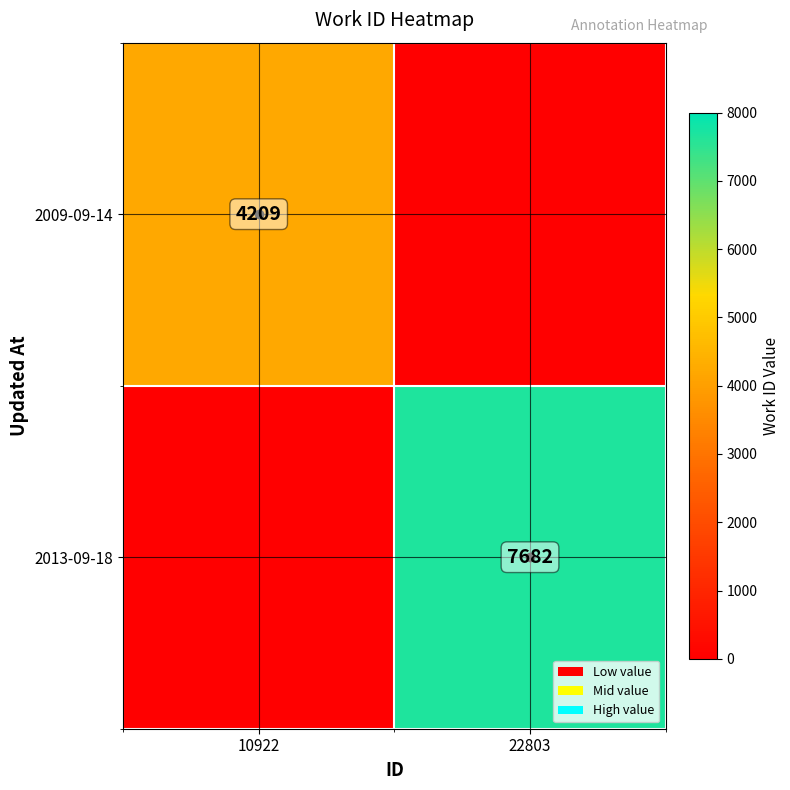

True or false: 2013-09-18 has a value of 2628 at 22803.

False